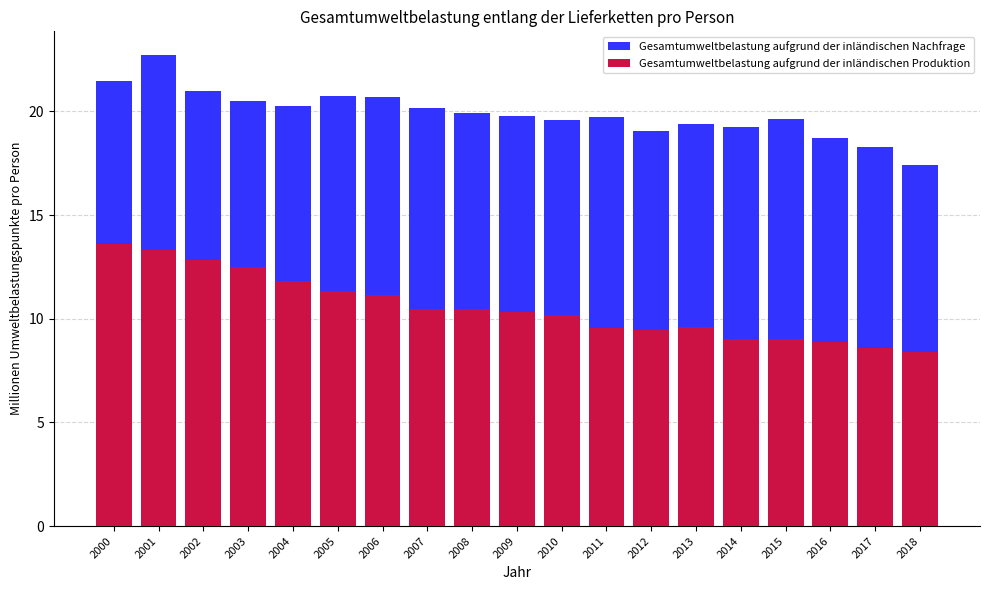

Between 2014 and 2016, which series saw the biggest shift?

Gesamtumweltbelastung aufgrund der inländischen Nachfrage